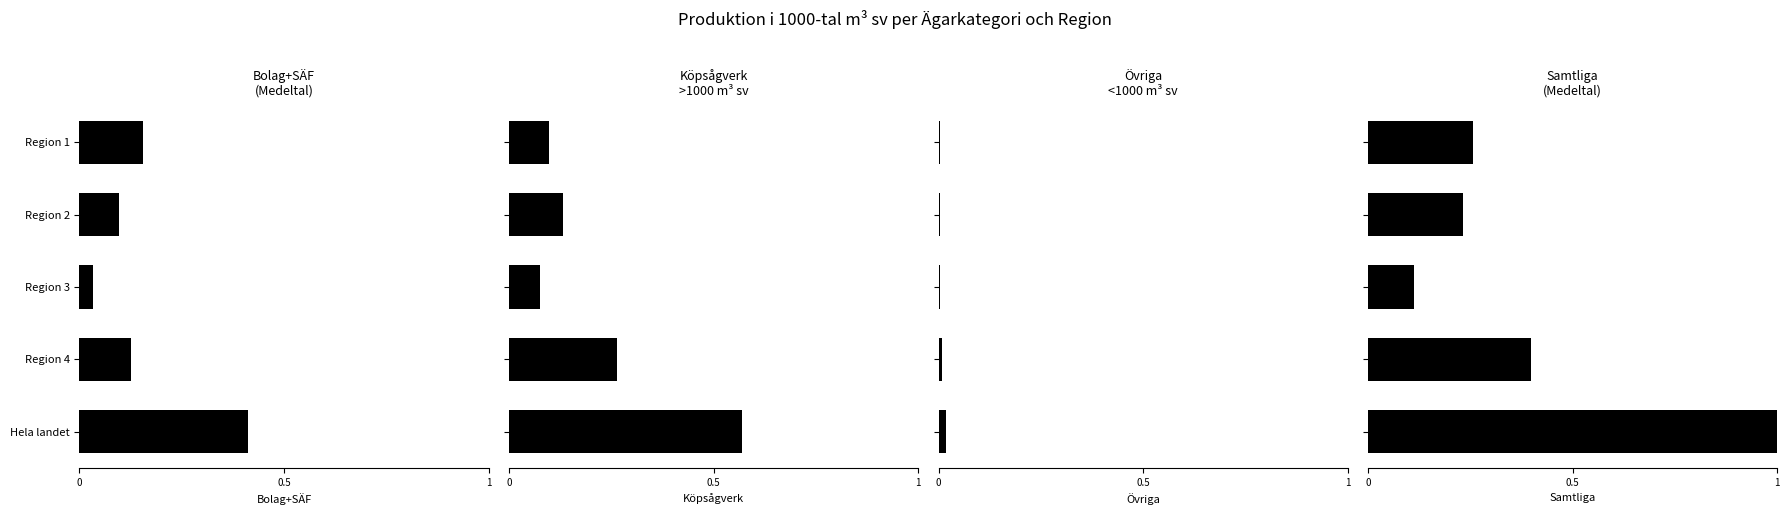

How many bars are there in total?

20